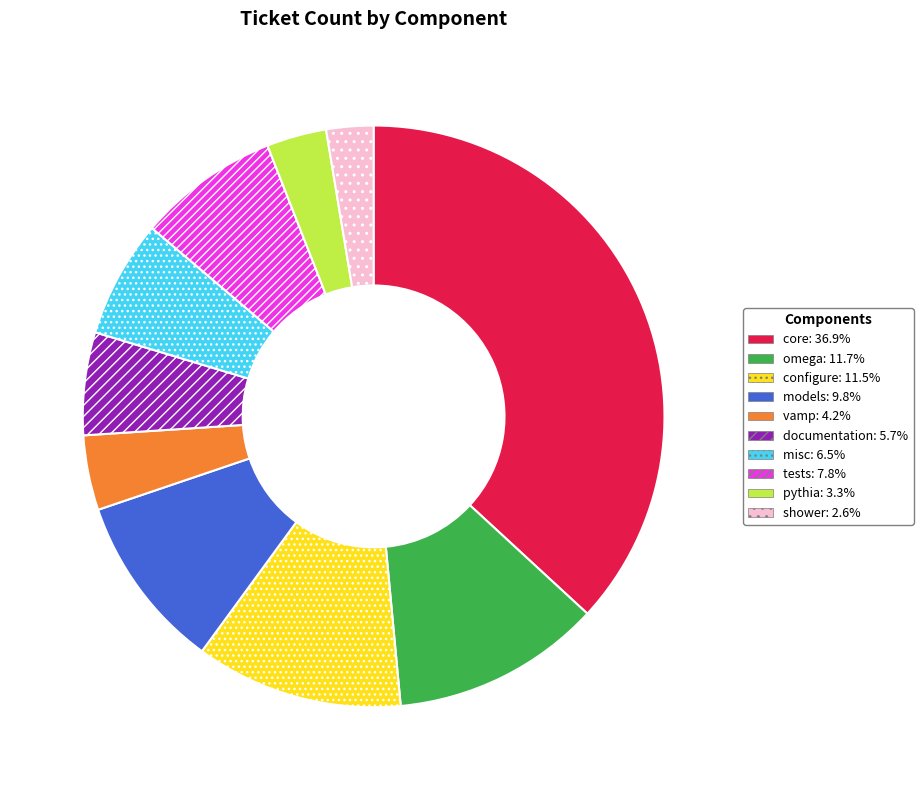

The core slice represents 37% of the pie. True or false?

True